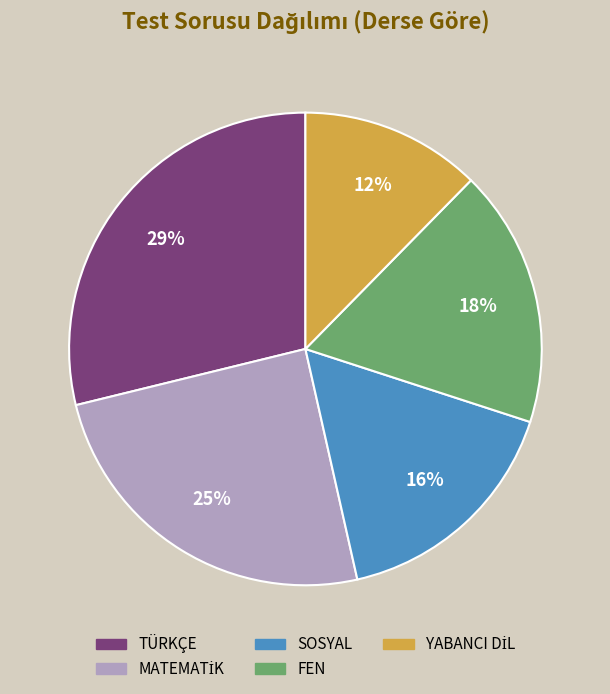

Is there any slice that represents more than half of the pie?

No